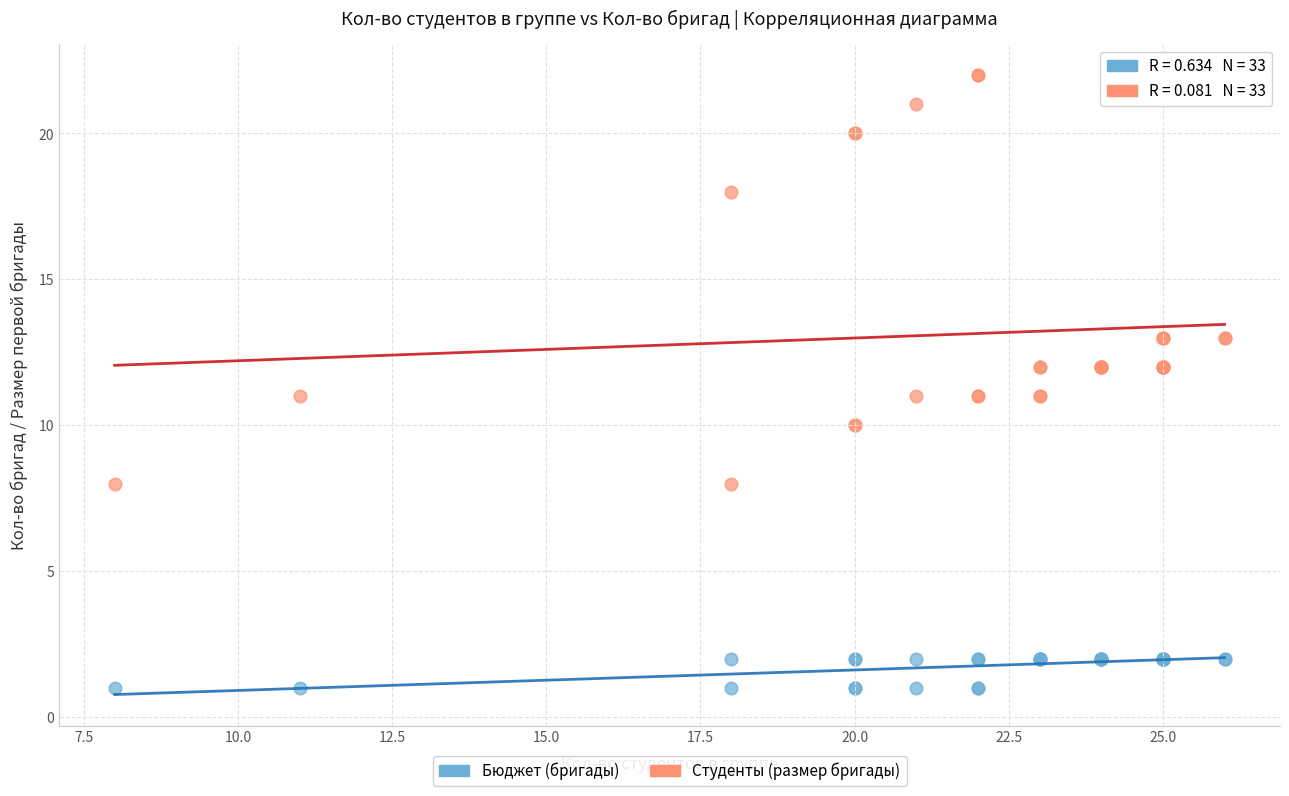

Which series has the largest Y range (max minus min)?

Студенты (размер бригады)